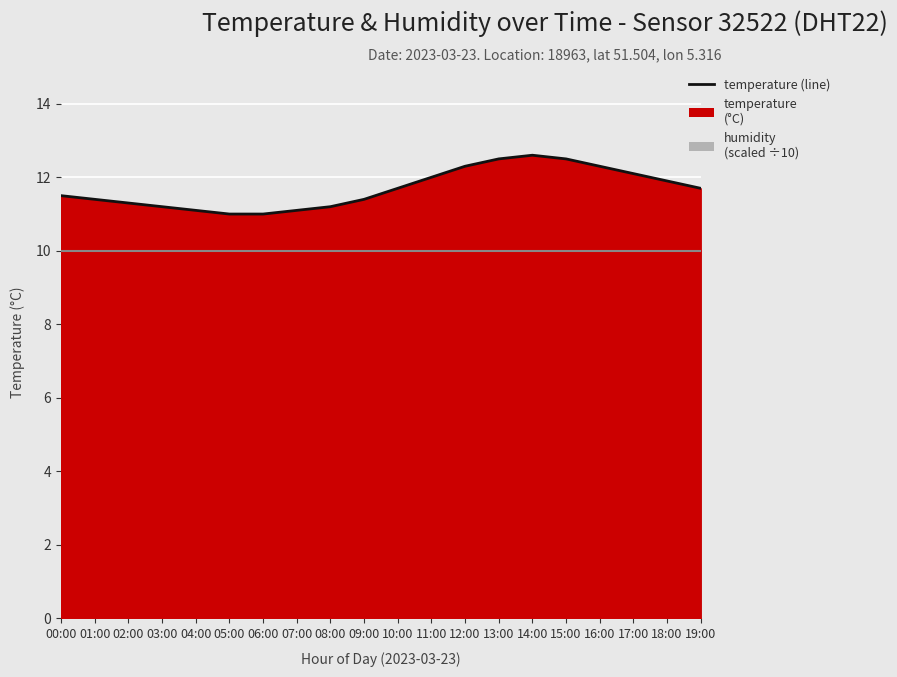

Rank the categories by value from highest to lowest.

14:00, 13:00, 15:00, 12:00, 16:00, 17:00, 11:00, 18:00, 10:00, 19:00, 00:00, 01:00, 09:00, 02:00, 03:00, 08:00, 04:00, 07:00, 05:00, 06:00